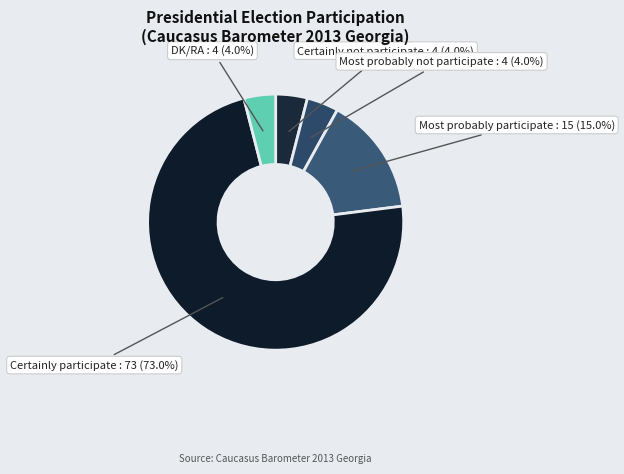

What percentage is NOT represented by DK/RA?

96.0%